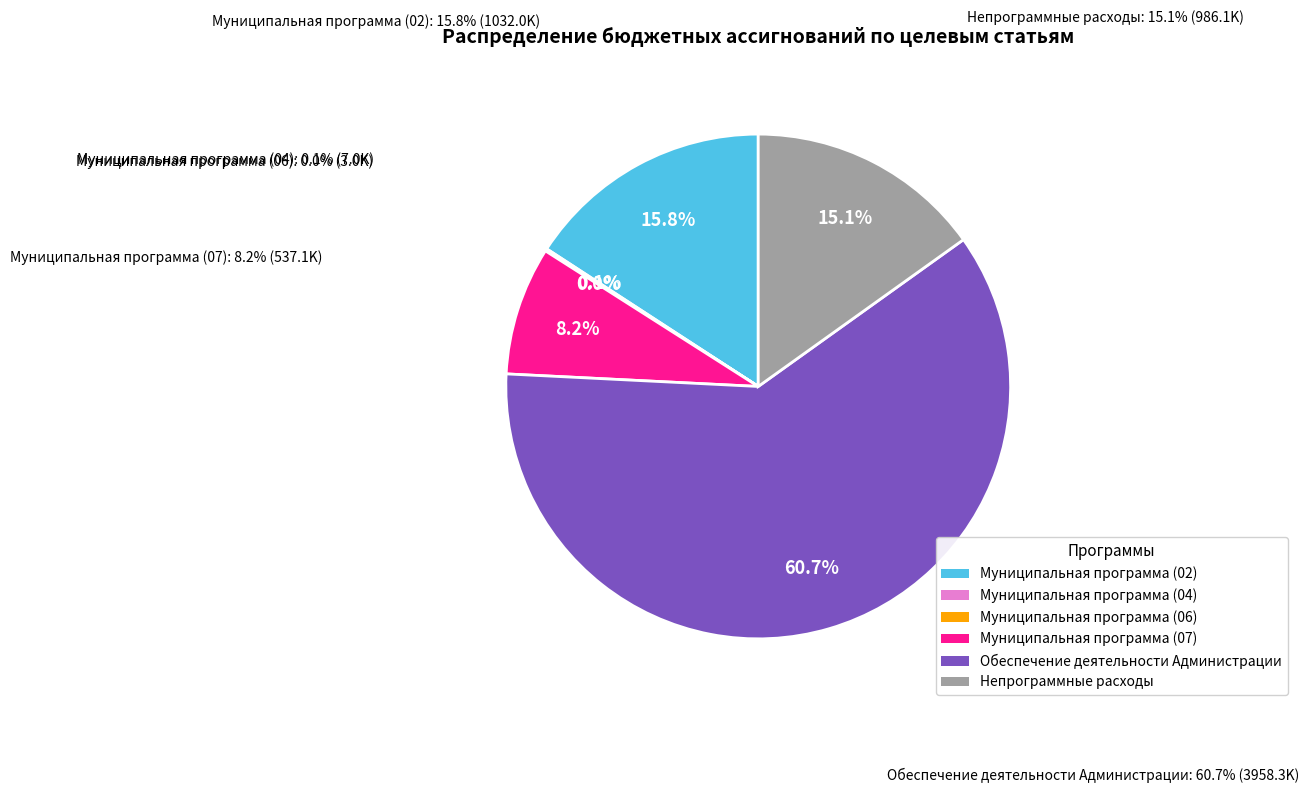

Rank the categories by value from highest to lowest.

Обеспечение деятельности Администрации, Муниципальная программа (02), Непрограммные расходы, Муниципальная программа (07), Муниципальная программа (04), Муниципальная программа (06)